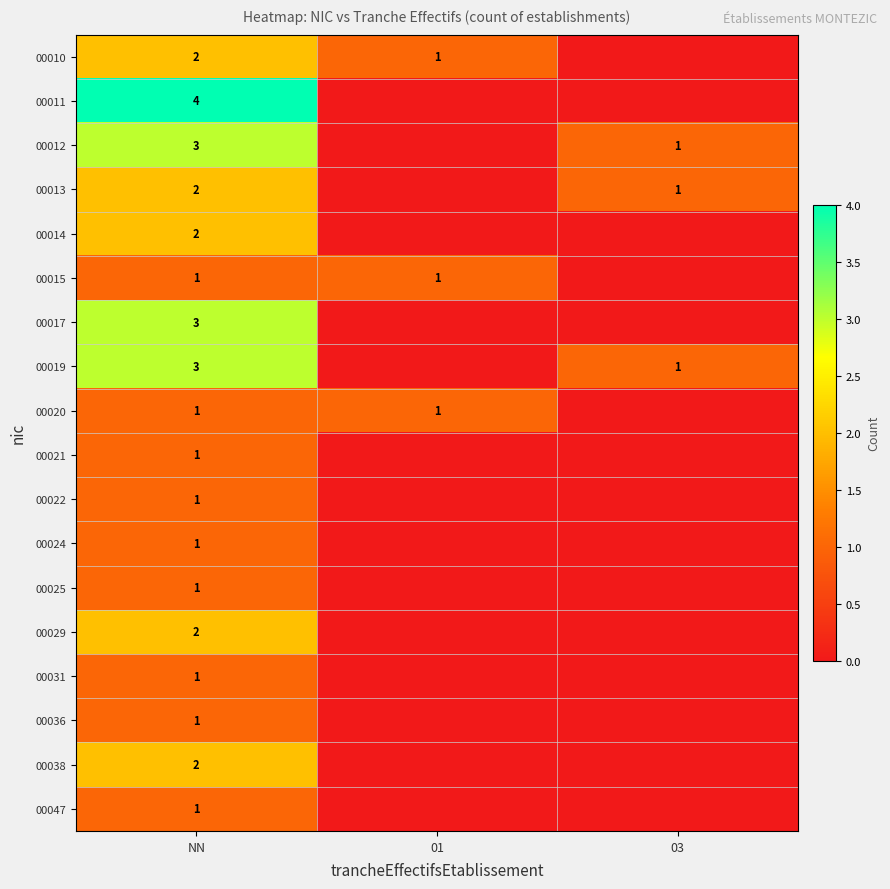

What is the difference between the highest and lowest values at NN?

3